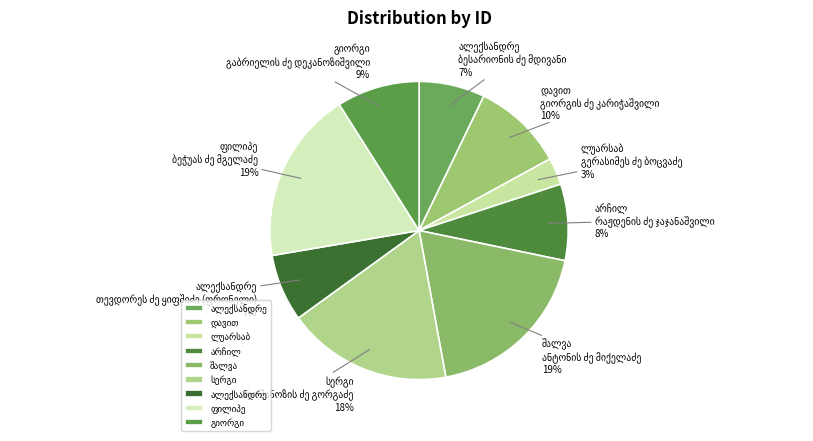

Is there a majority slice in this chart?

No